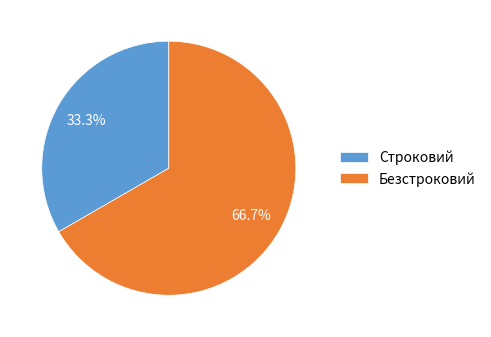

How many slices are in this pie chart?

2